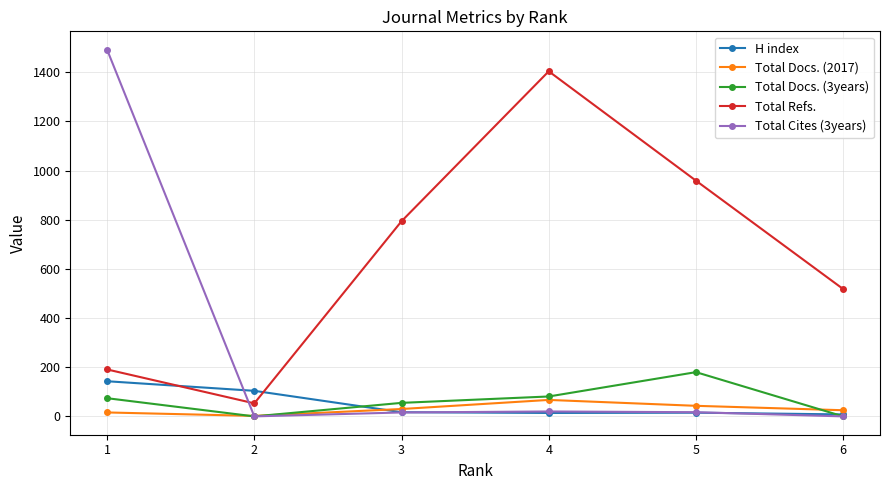

At how many categories does at least one series exceed 295?

5